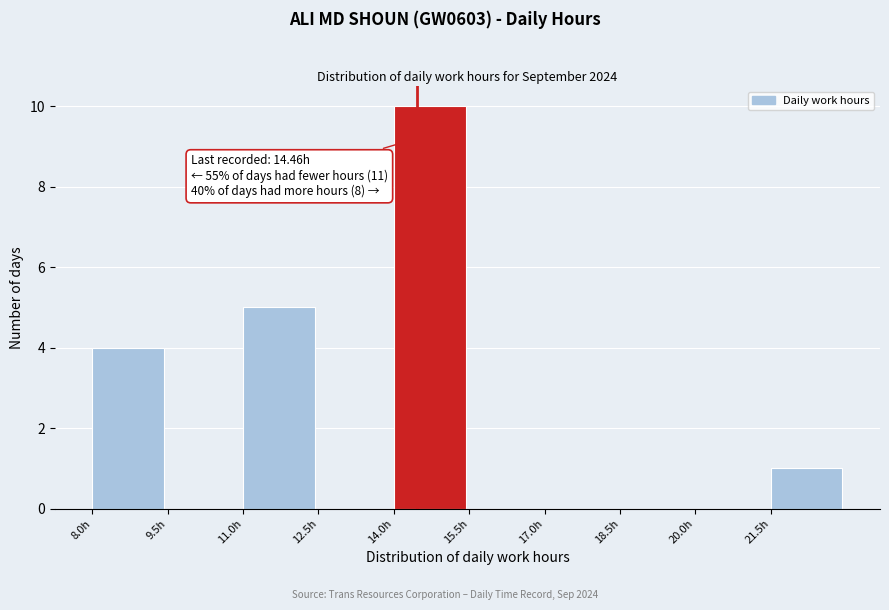

Which range on the x-axis has the tallest bar?

14.0 to 15.5